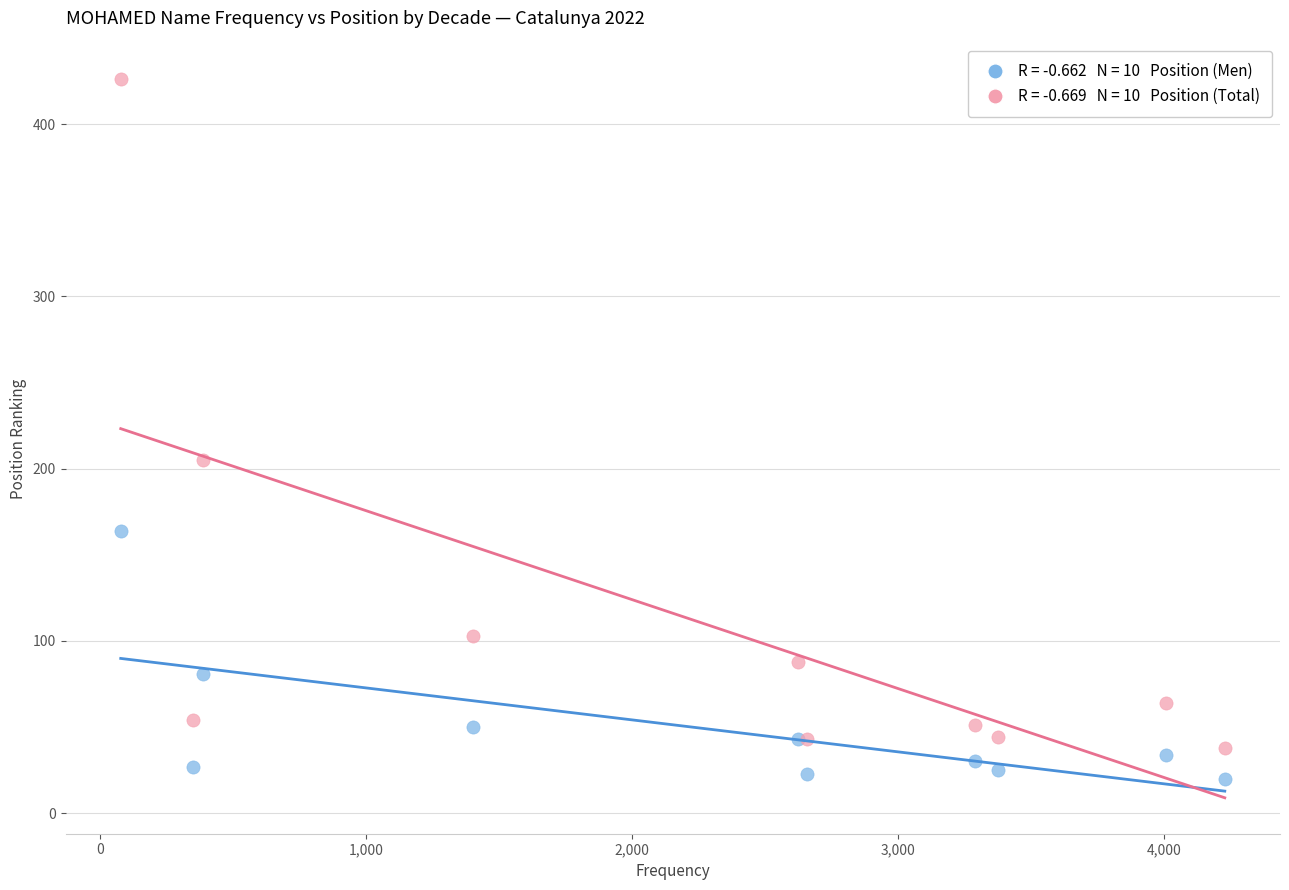

Across all series, what Y value is closest to 223?

205